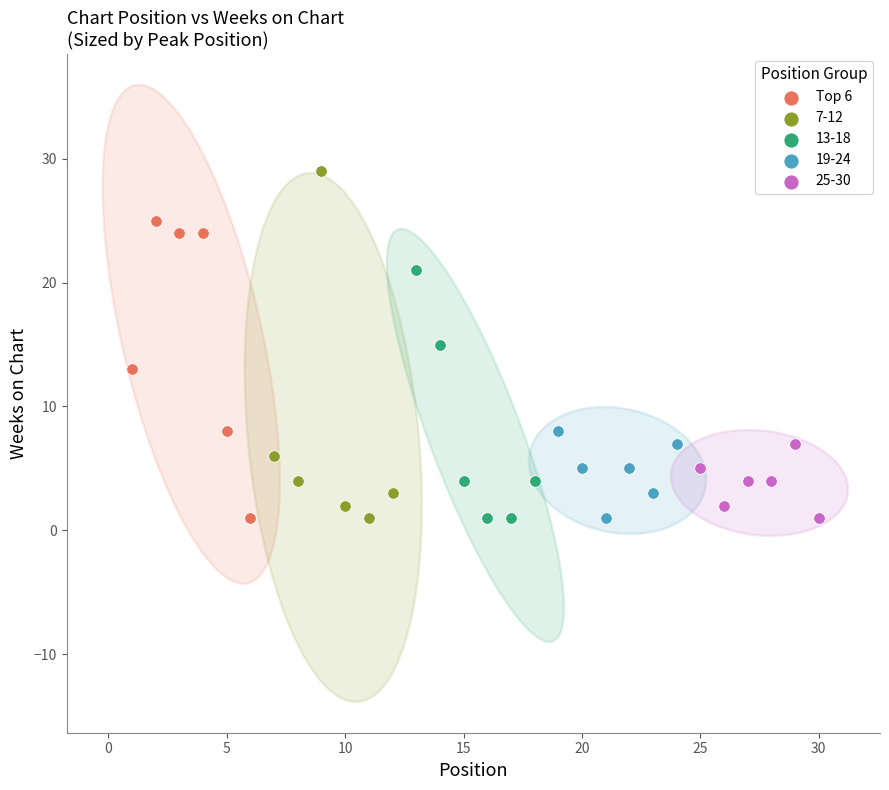

Which series contains the highest Y value?

7-12